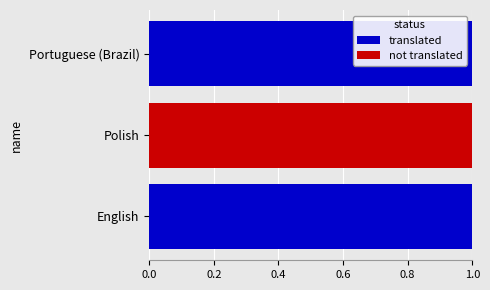

The value of translated at Portuguese (Brazil) is 1. True or false?

True